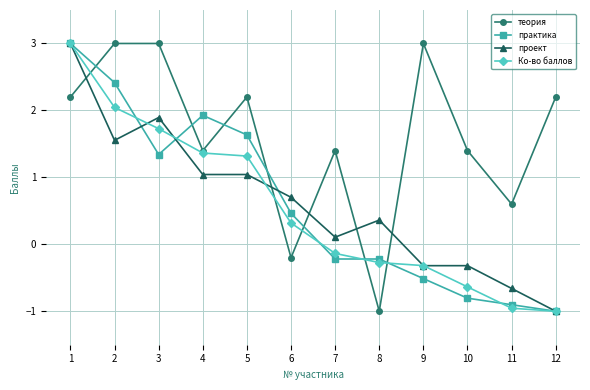

Reading left to right, list all the values displayed in this chart.

теория: 1=2.2	2=3.0	3=3.0	4=1.4	5=2.2	6=-0.2	7=1.4	8=-1.0	9=3.0	10=1.4	11=0.6	12=2.2
практика: 1=3.0	2=2.4	3=1.3	4=1.9	5=1.6	6=0.5	7=-0.2	8=-0.2	9=-0.5	10=-0.8	11=-0.9	12=-1.0
проект: 1=3.0	2=1.6	3=1.9	4=1.0	5=1.0	6=0.7	7=0.1	8=0.4	9=-0.3	10=-0.3	11=-0.7	12=-1.0
Ко-во баллов: 1=3.0	2=2.0	3=1.7	4=1.4	5=1.3	6=0.3	7=-0.1	8=-0.3	9=-0.3	10=-0.6	11=-1.0	12=-1.0